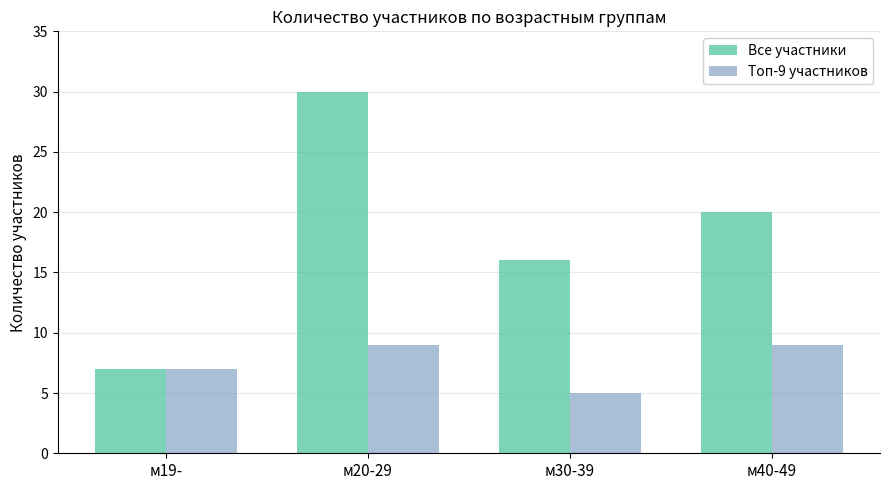

What is the label of the 1st bar from the right?

м40-49